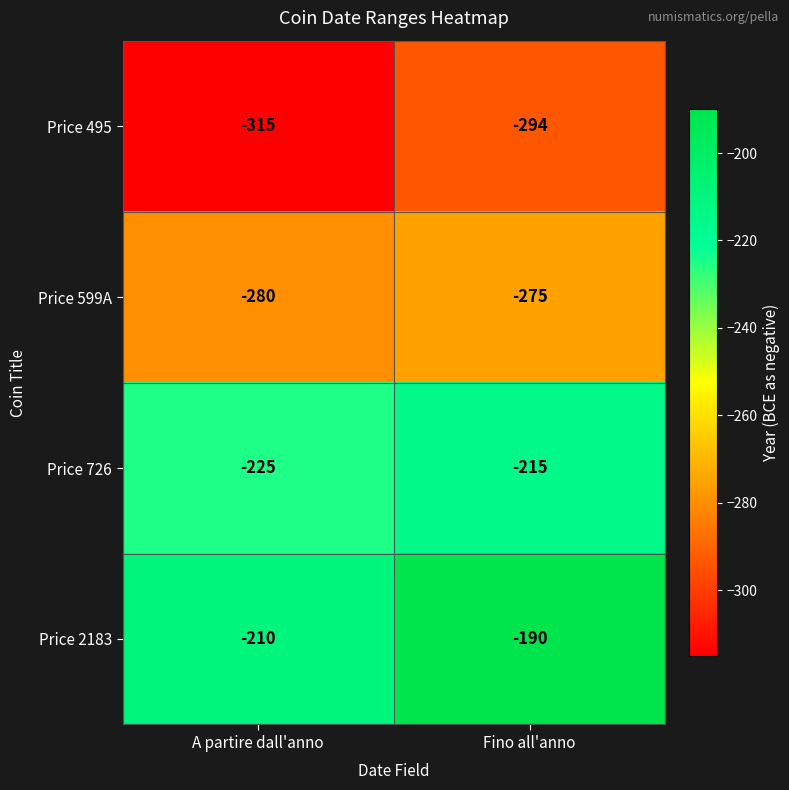

Reading right to left, transcribe all the data shown in this chart.

Price 495: Fino all'anno=-294	A partire dall'anno=-315
Price 599A: Fino all'anno=-275	A partire dall'anno=-280
Price 726: Fino all'anno=-215	A partire dall'anno=-225
Price 2183: Fino all'anno=-190	A partire dall'anno=-210